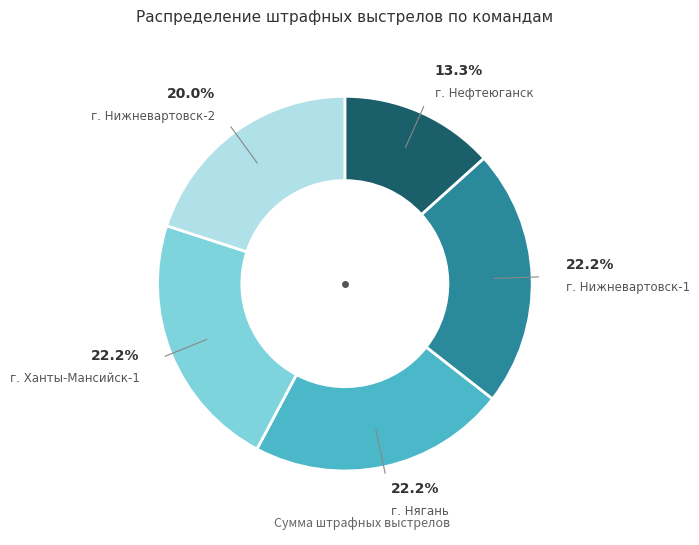

Is there any slice that represents more than half of the pie?

No